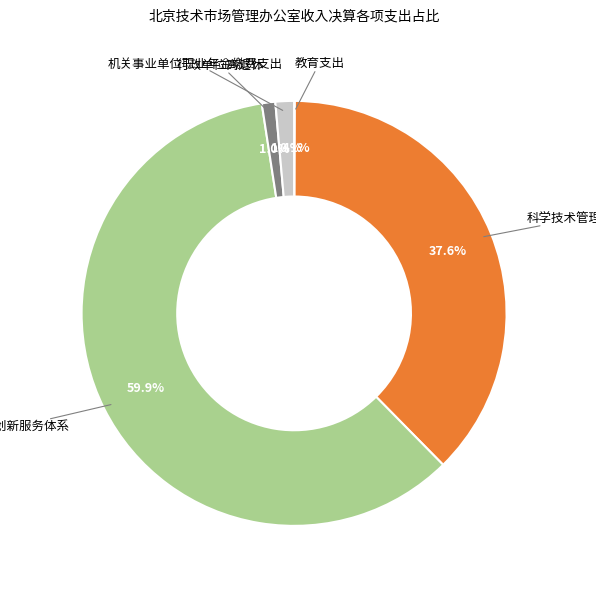

Combined, do 科学技术管理事务 and 机关事业单位职业年金缴费支出 account for over 50%?

No